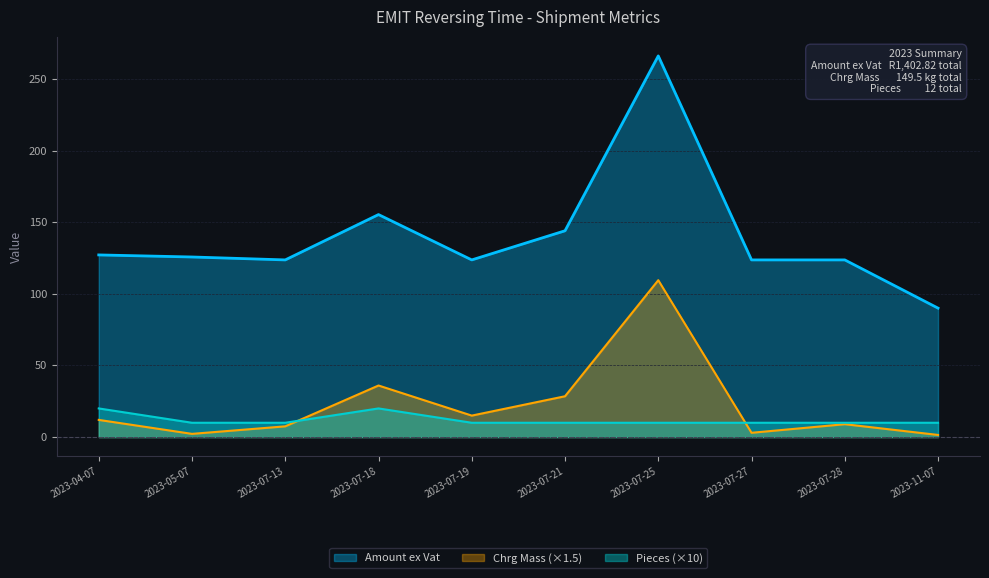

How many lines are shown in the chart?

3